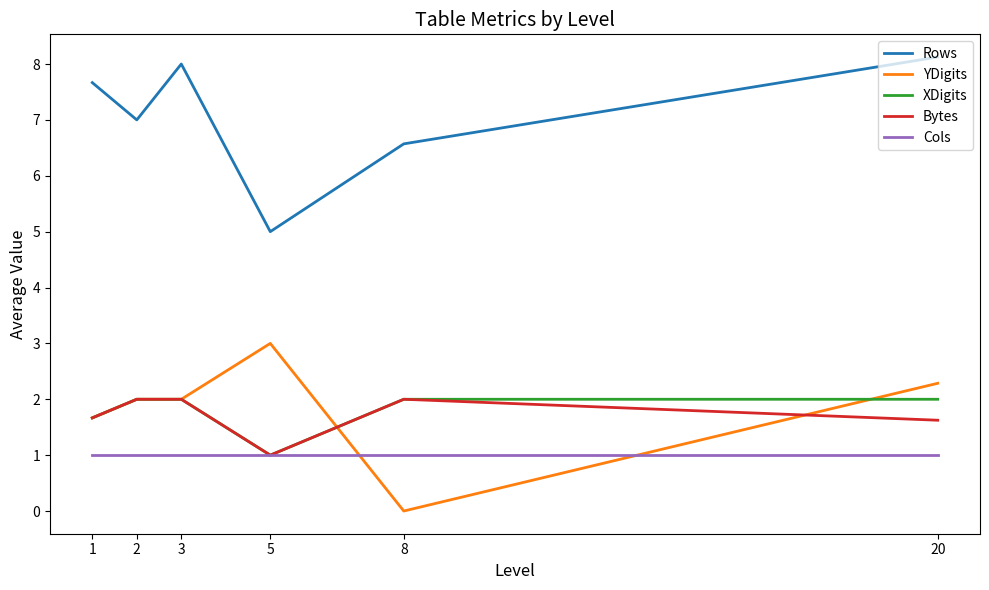

Reading left to right, transcribe all the data shown in this chart.

Rows: 1=7.7	2=7.0	3=8.0	5=5.0	8=6.6	20=8.1
YDigits: 1=1.7	2=2.0	3=2.0	5=3.0	8=0.0	20=2.3
XDigits: 1=1.7	2=2.0	3=2.0	5=1.0	8=2.0	20=2.0
Bytes: 1=1.7	2=2.0	3=2.0	5=1.0	8=2.0	20=1.6
Cols: 1=1.0	2=1.0	3=1.0	5=1.0	8=1.0	20=1.0